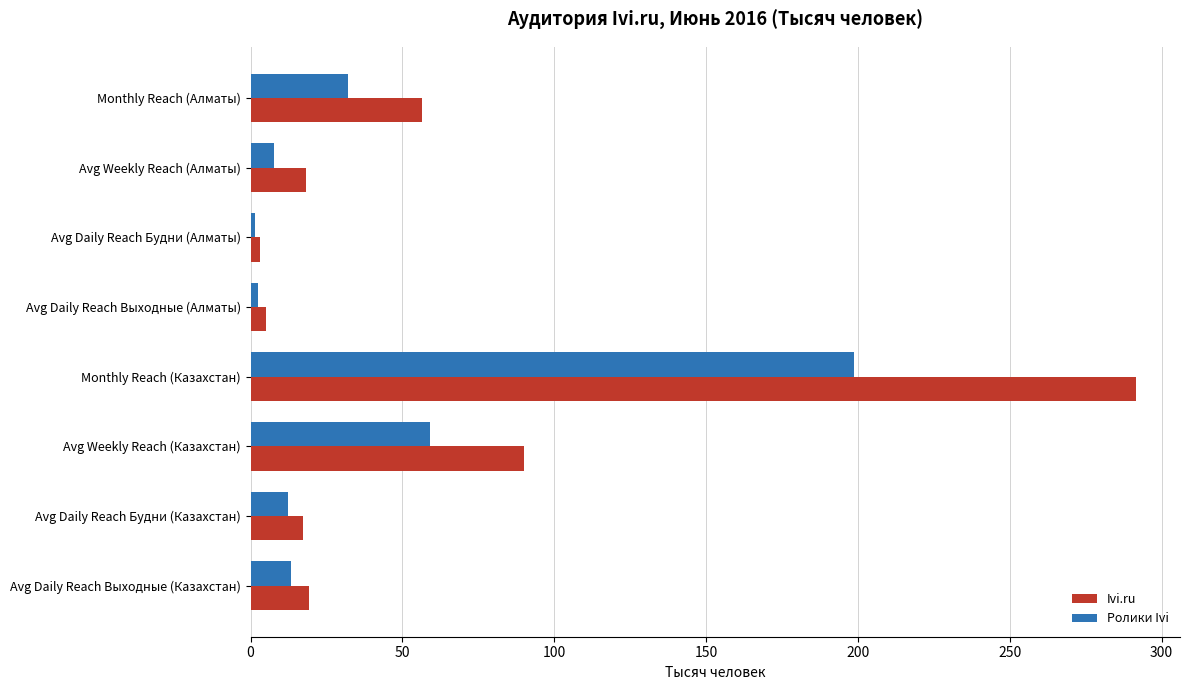

Where is Ivi.ru nearest to the value 147?

Avg Weekly Reach (Казахстан)